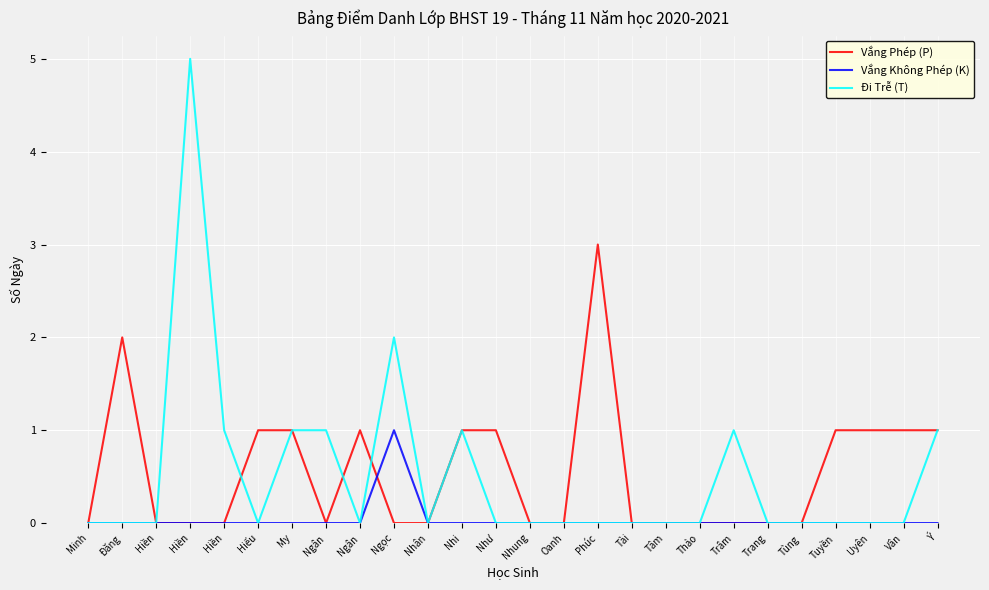

Where is Đi Trễ (T) nearest to the value 2?

Ngọc